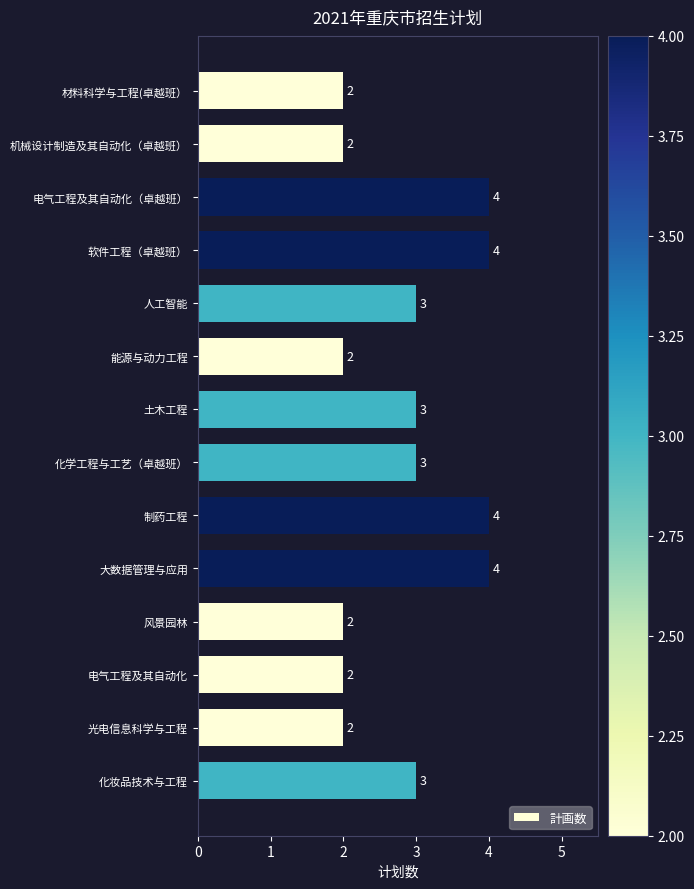

The value at 材料科学与工程(卓越班） is 2. True or false?

True